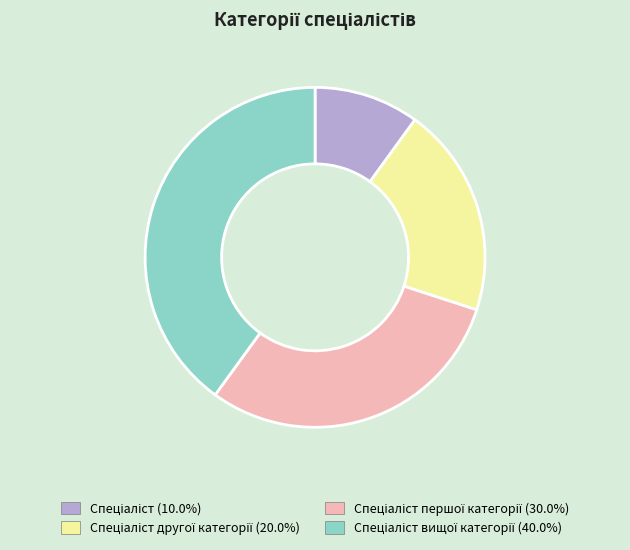

Does any single category account for the majority?

No